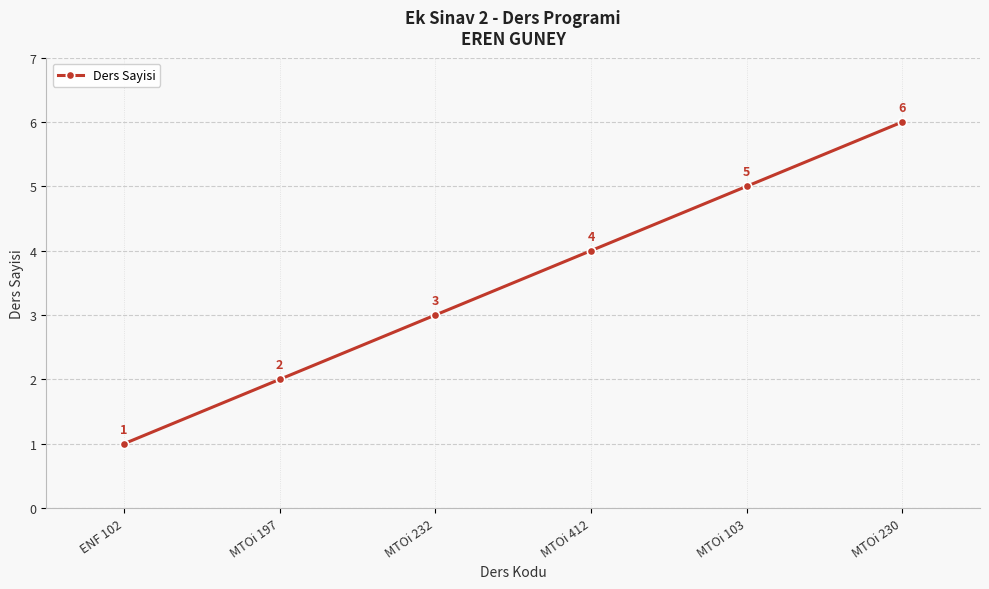

Reading left to right, list all the values displayed in this chart.

ENF 102=1	MTOi 197=2	MTOi 232=3	MTOi 412=4	MTOi 103=5	MTOi 230=6